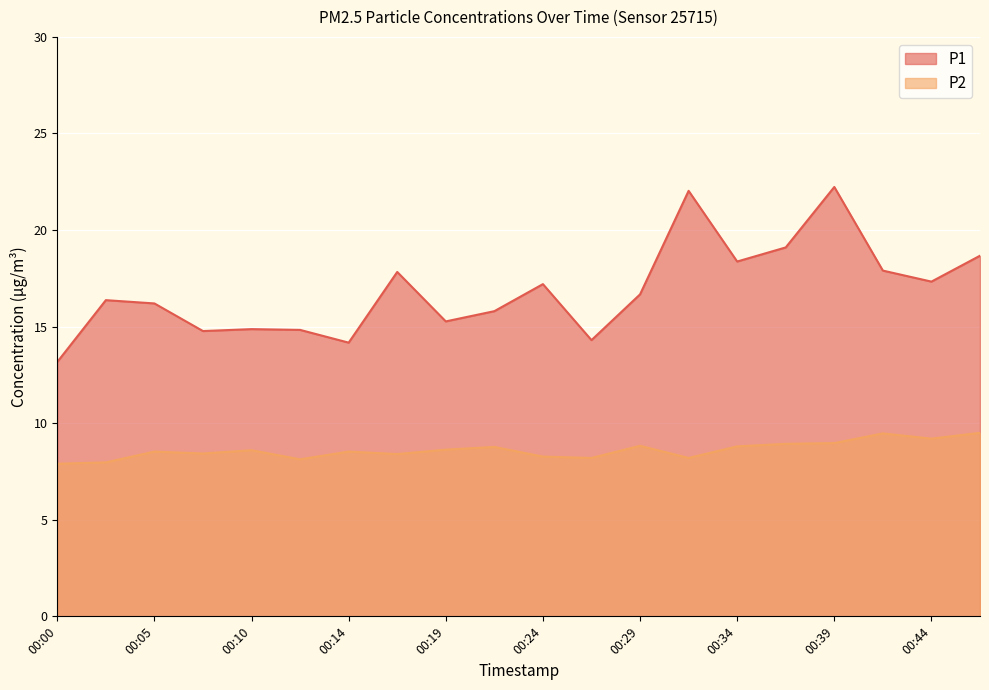

At 00:34, list the series in order from largest to smallest.

P1, P2